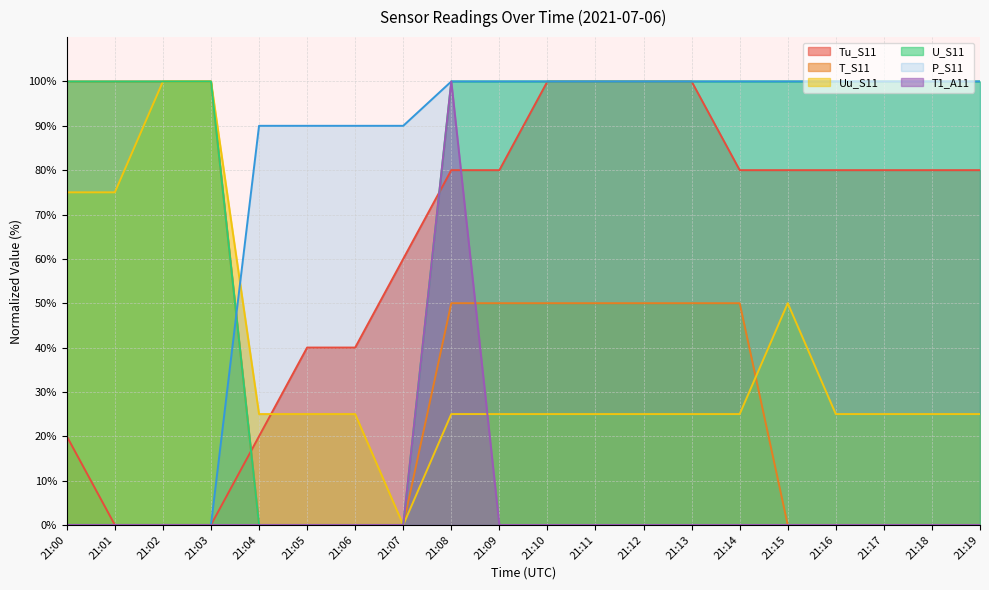

True or false: Tu_S11 and Uu_S11 intersect in this chart.

True